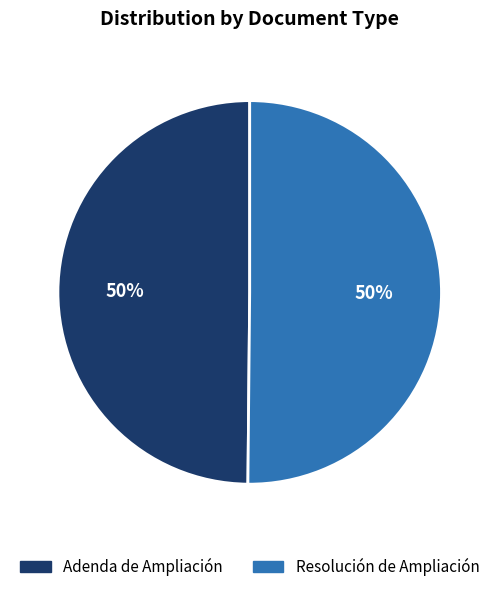

Approximately how many times larger is the value at Adenda de Ampliación compared to Resolución de Ampliación?

1.0